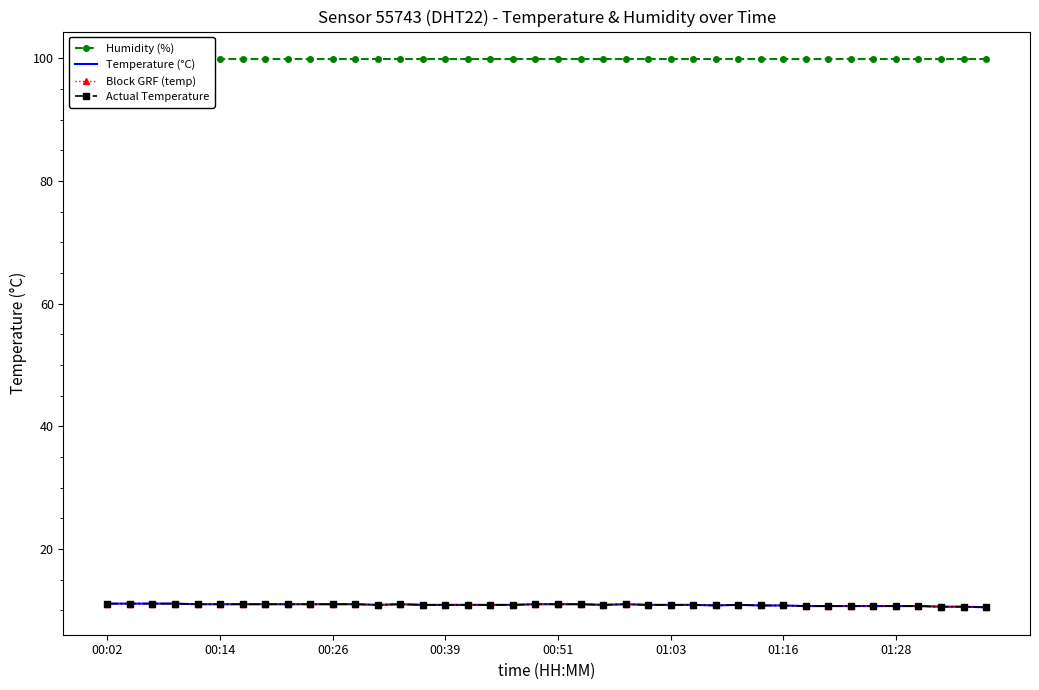

Count the Block GRF (temp) values in the range 10 to 11.

36